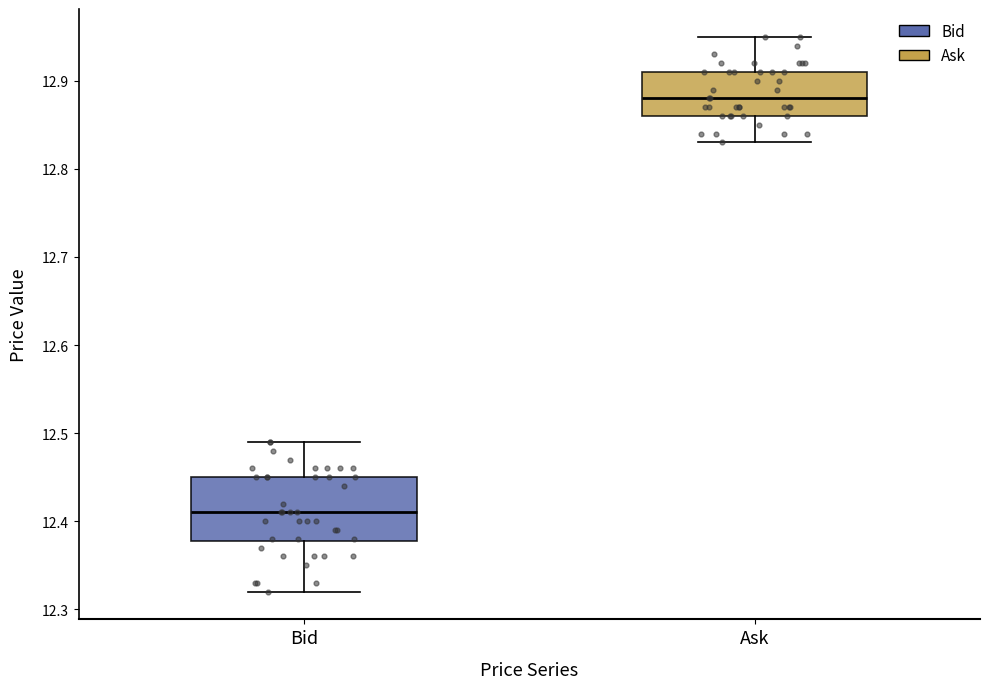

Which box has the highest median line?

Ask